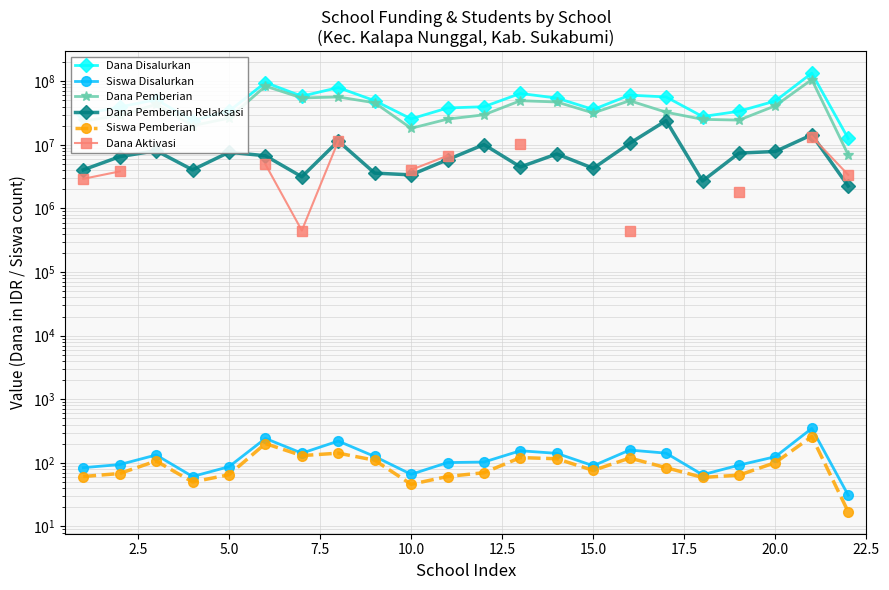

What is the difference between the maximum and minimum values in the Dana Pemberian series?

99450000.0